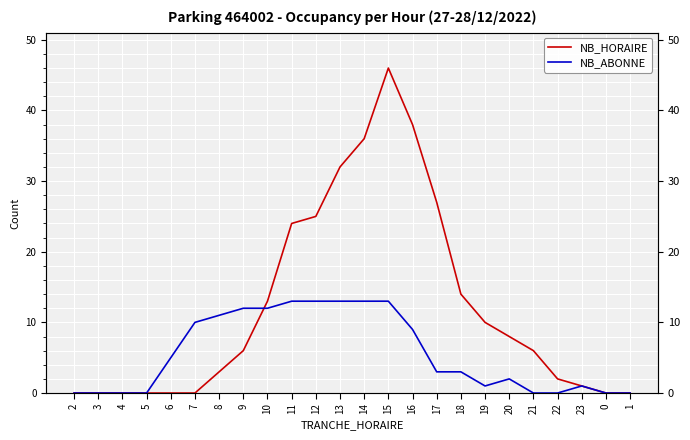

Is it true that NB_HORAIRE equals 0 at 7?

True